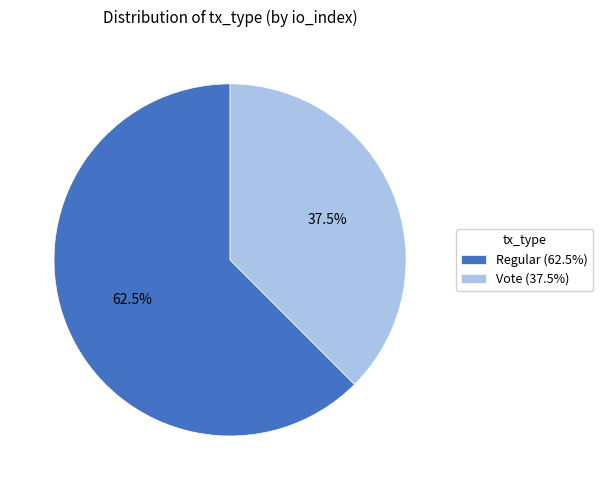

To the nearest percent, what is the average slice percentage?

50%